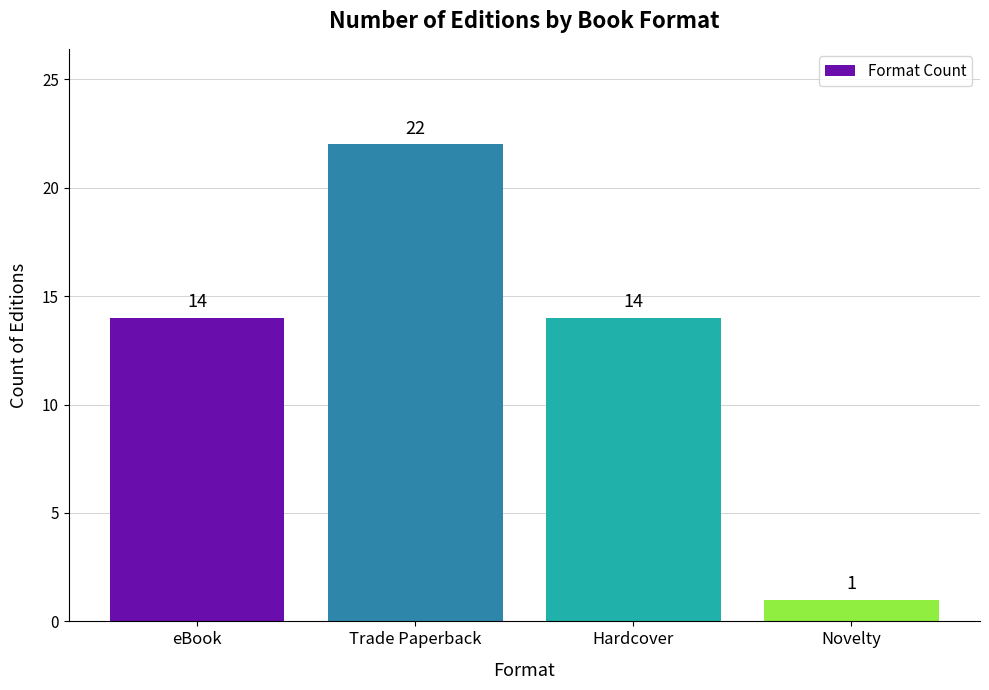

The value at eBook is 21. True or false?

False